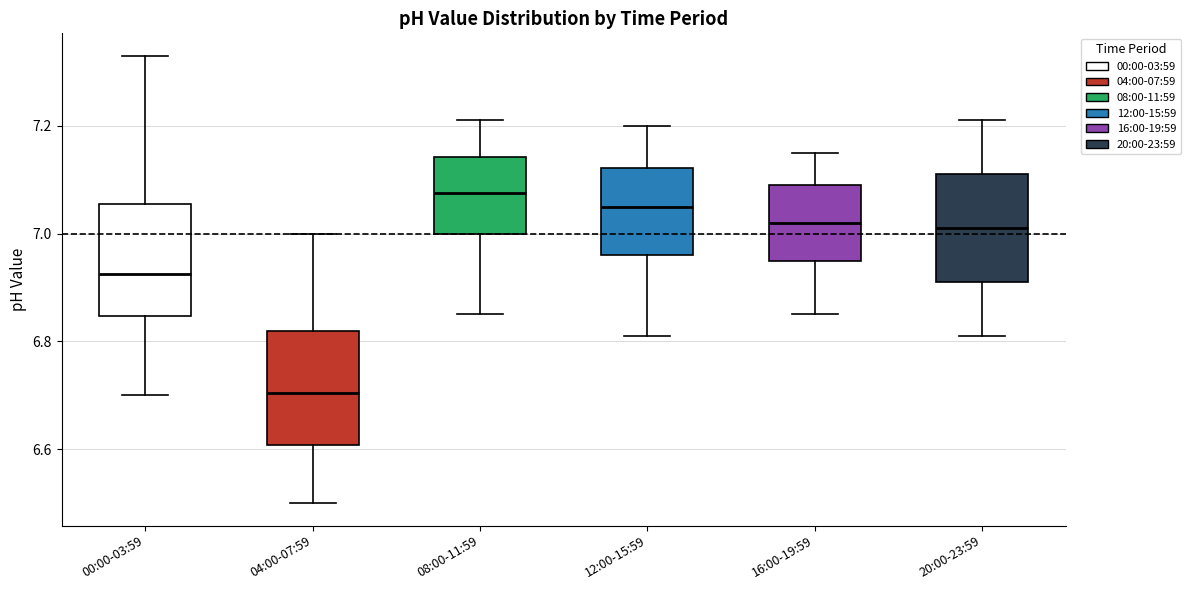

Reading left to right, transcribe this box plot: for each box, give where its median line is, the range the box spans, and where its two whiskers end, as read against the y-axis. The values are not printed on the chart, so give them approximately, as read against the axis.

00:00-03:59: median 6.92, box 6.84 to 7.06, whiskers 6.70 to 7.34
04:00-07:59: median 6.70, box 6.60 to 6.82, whiskers 6.50 to 7.00
08:00-11:59: median 7.08, box 7.00 to 7.14, whiskers 6.86 to 7.22
12:00-15:59: median 7.06, box 6.96 to 7.12, whiskers 6.82 to 7.20
16:00-19:59: median 7.02, box 6.96 to 7.10, whiskers 6.86 to 7.16
20:00-23:59: median 7.02, box 6.92 to 7.12, whiskers 6.82 to 7.22